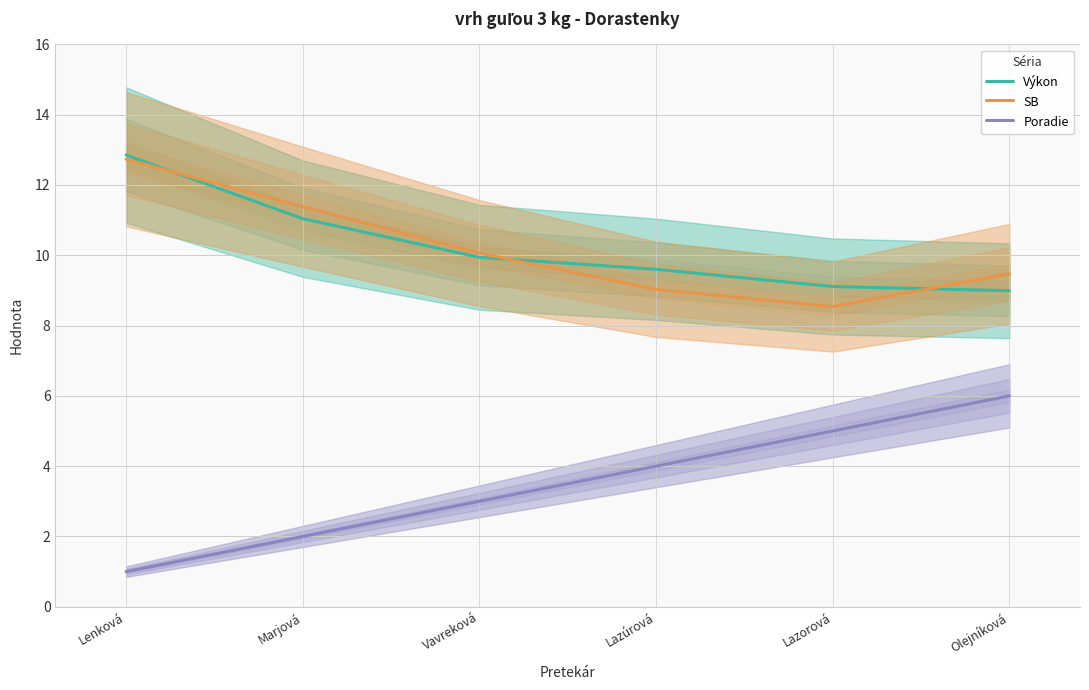

List the series in order of their peak value, highest first.

Výkon, SB, Poradie